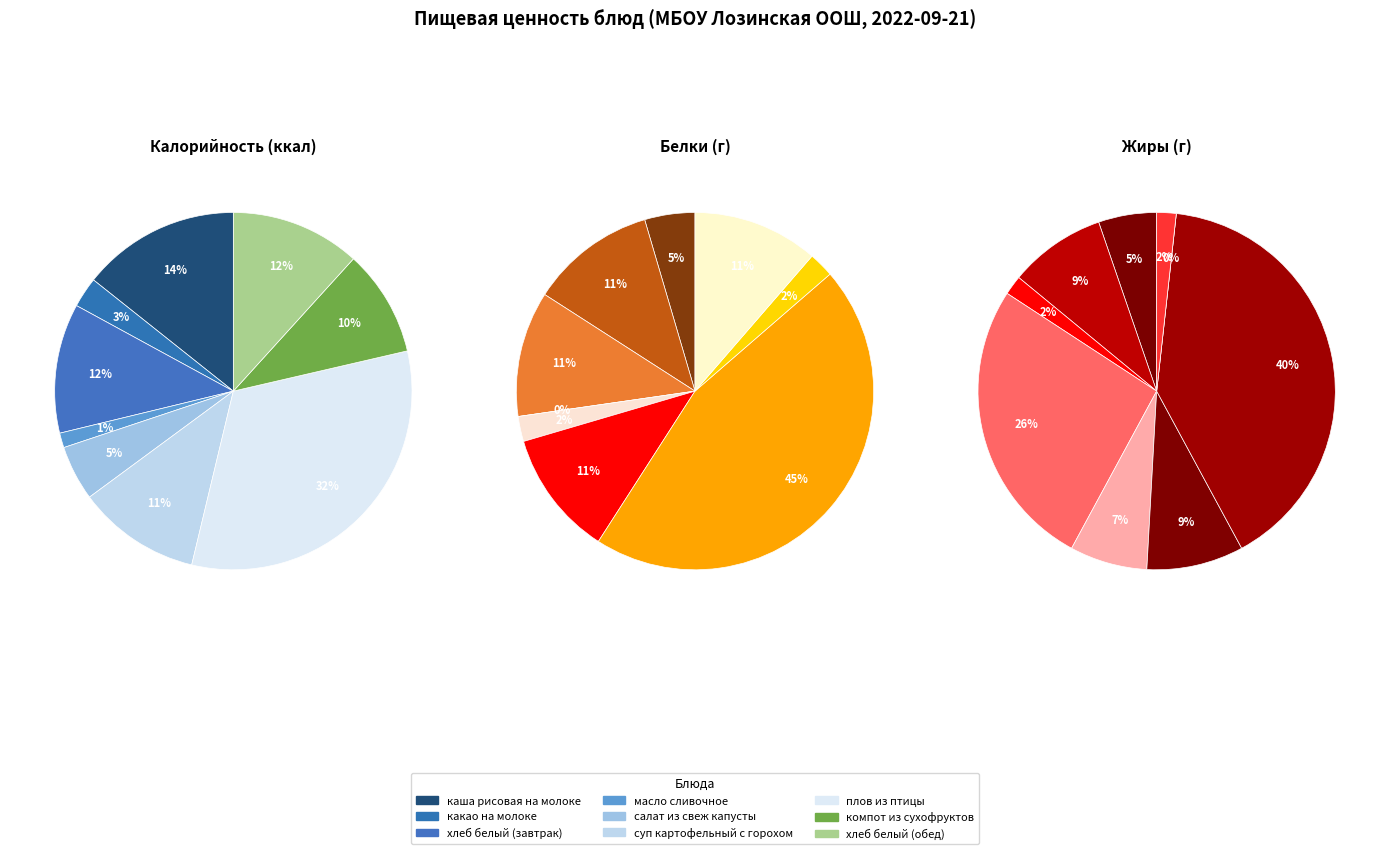

How many segments does this pie chart have?

9